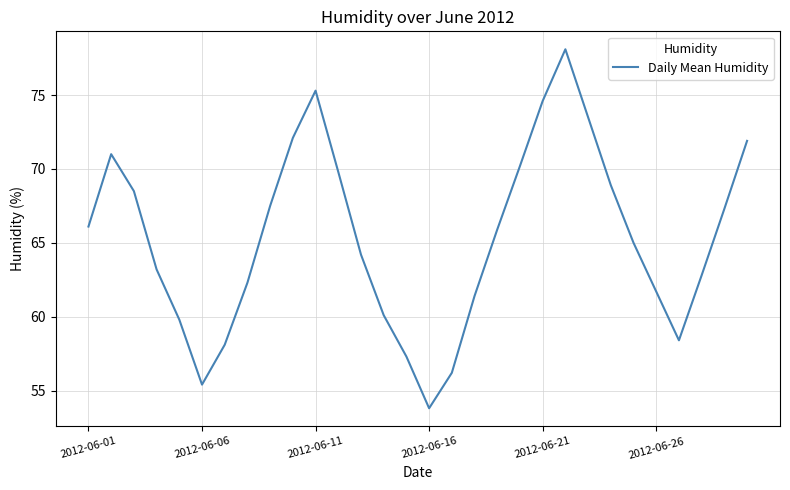

What is the smallest value displayed?

53.8